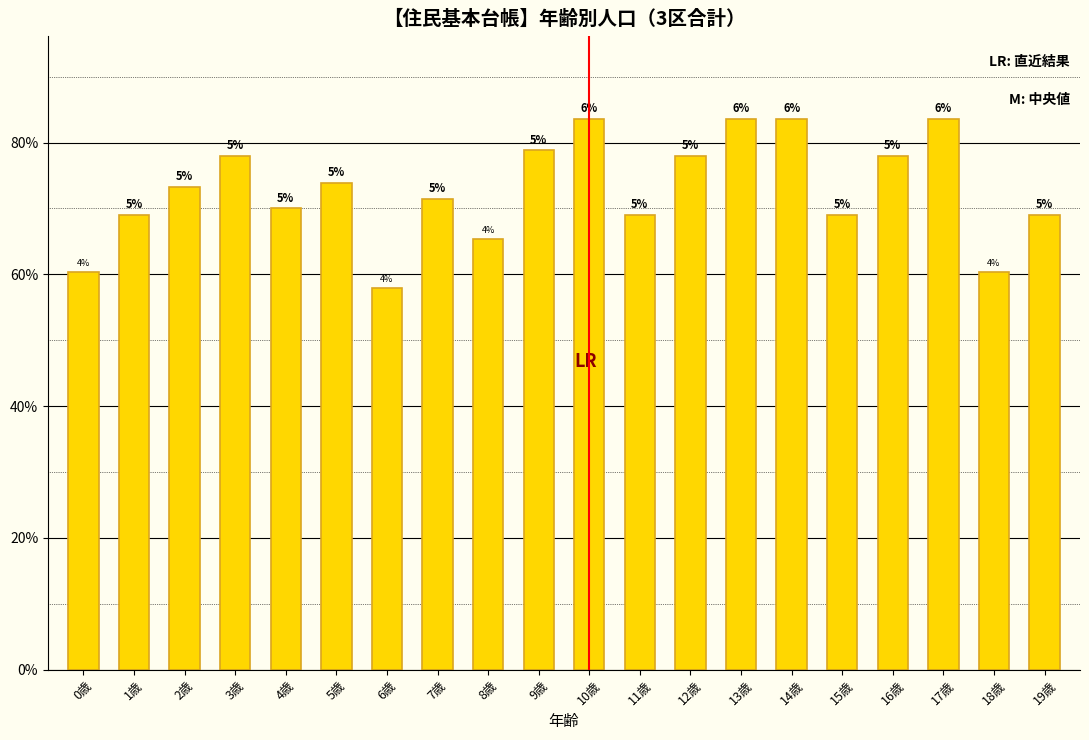

Does the chart contain any negative values?

No